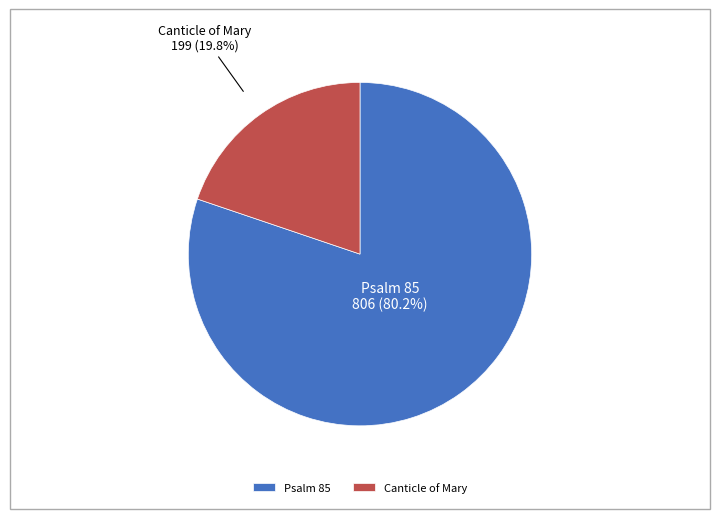

Do Canticle of Mary and Psalm 85 together represent more than half of the pie?

Yes